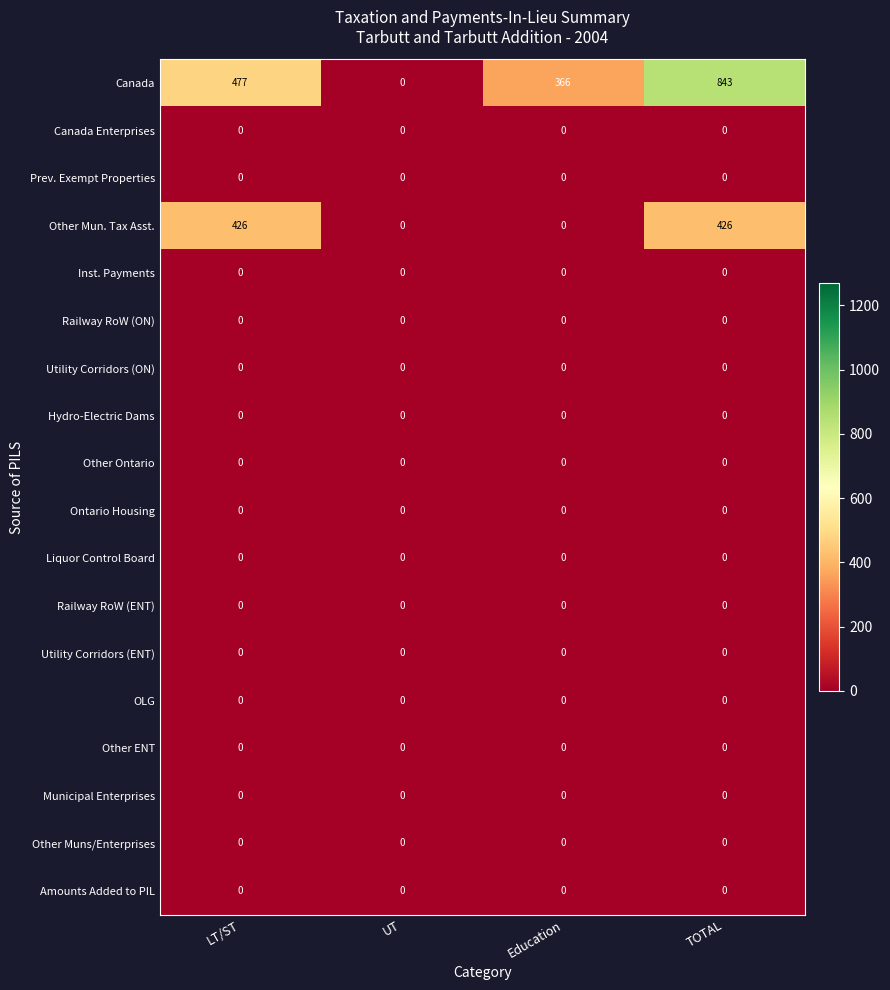

What is the difference between the highest and lowest values at TOTAL?

843